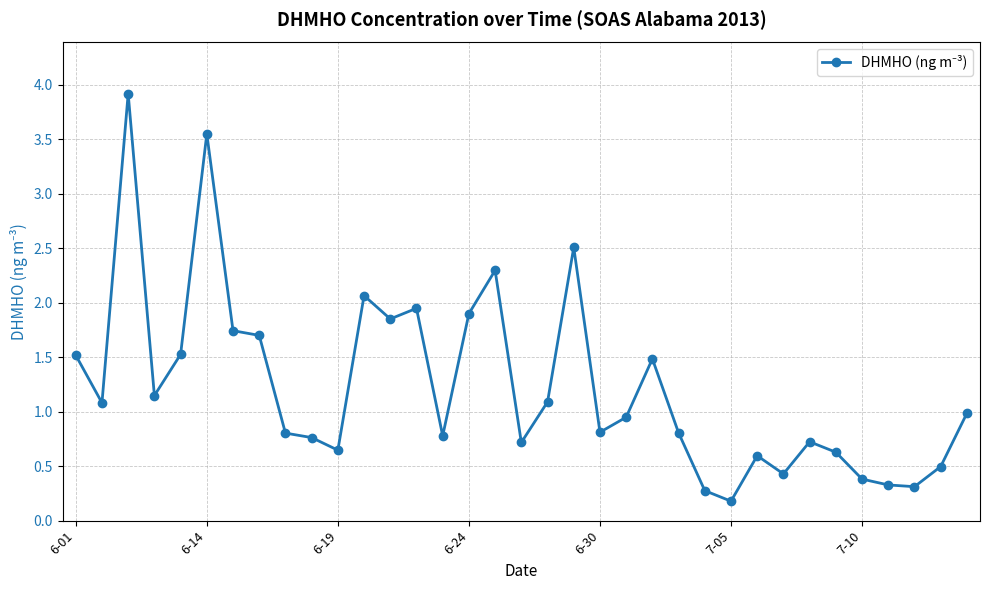

What is the minimum value shown in the chart?

0.2